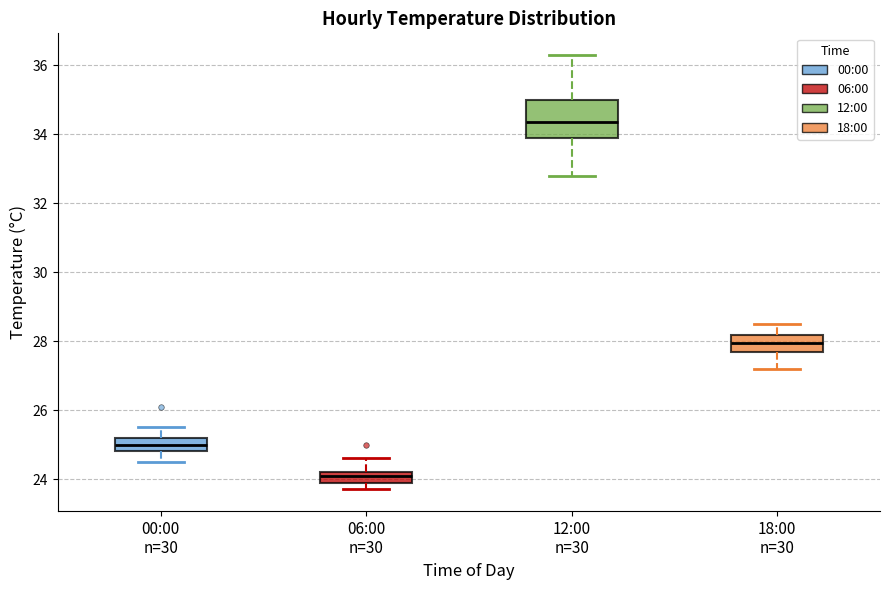

Which box is the tallest, from its lower edge to its upper edge?

12:00 n=30